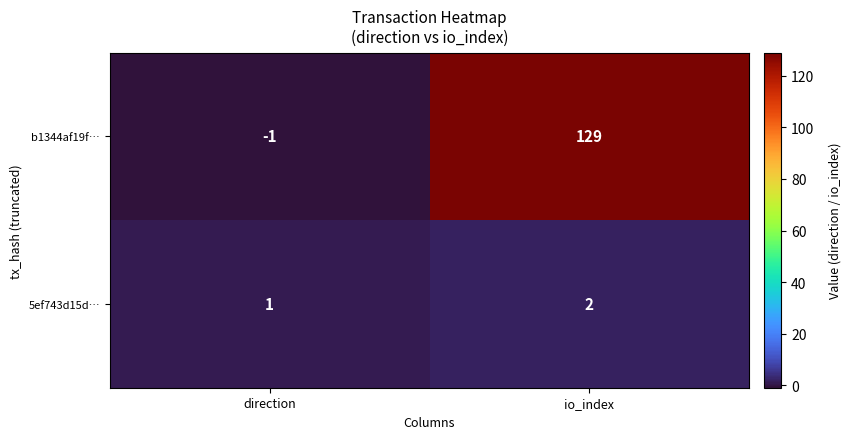

What is the sum of all b1344af19f… values?

128